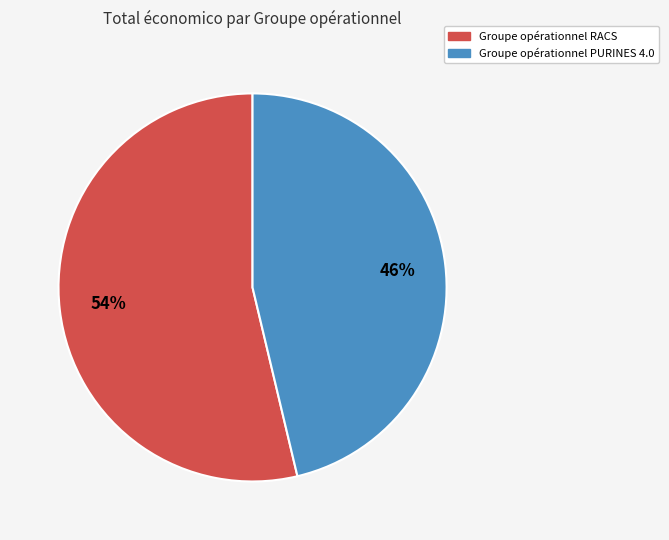

What is the smallest slice in the pie chart?

Groupe opérationnel PURINES 4.0